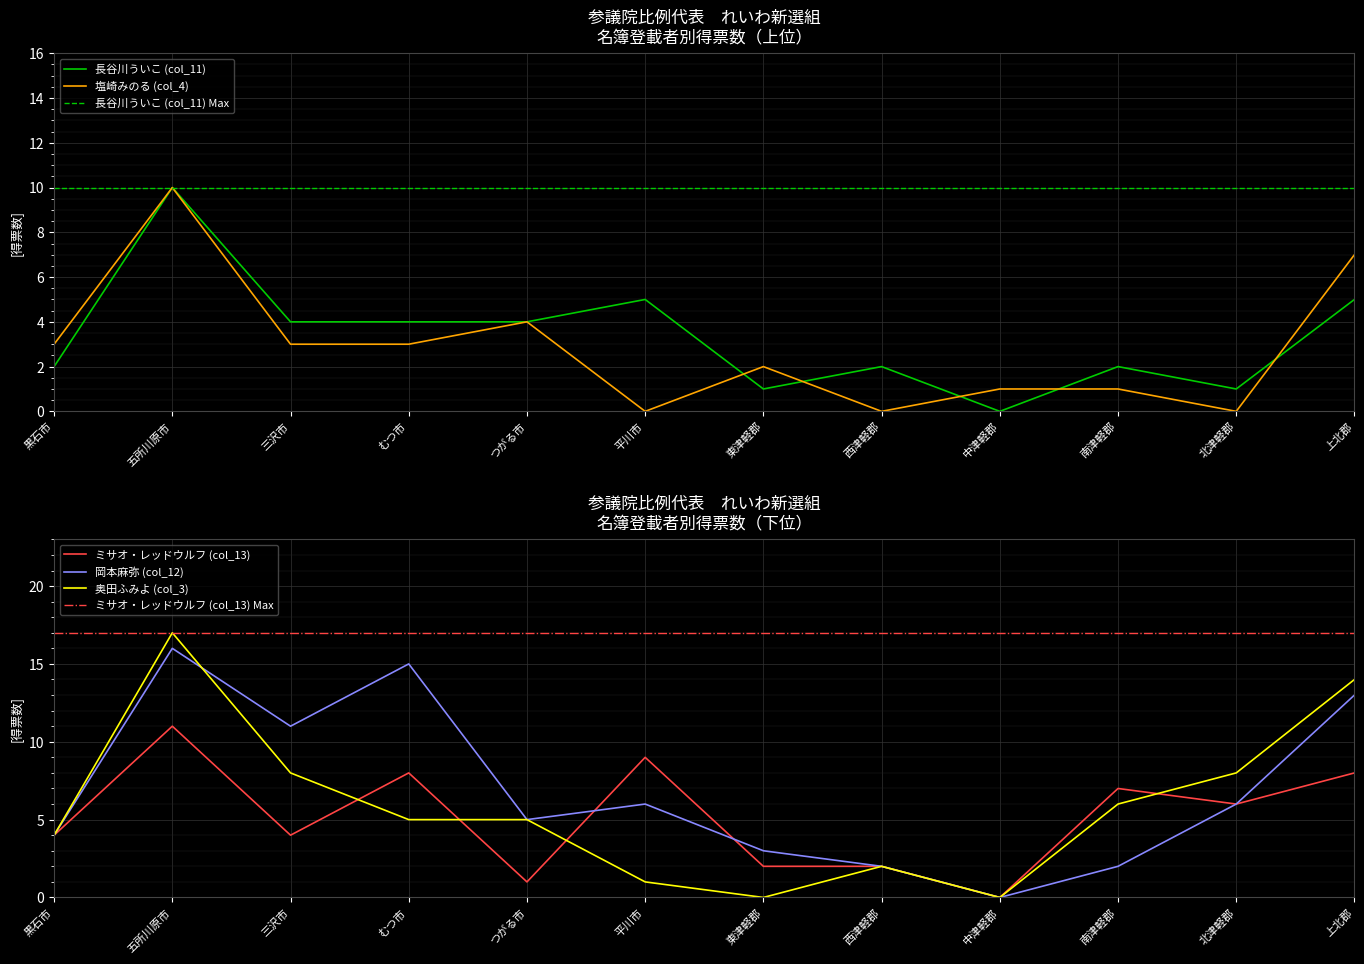

True or false: 岡本麻弥 (col_12) has a value of 11 at 三沢市.

True